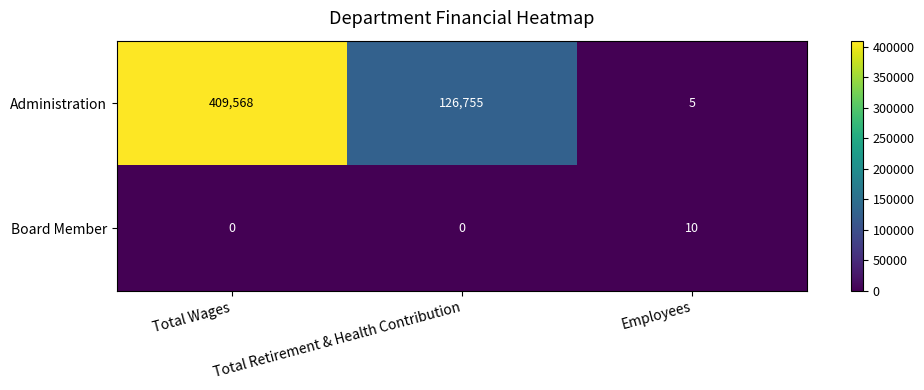

What is the spread (max minus min) of values at Employees?

5